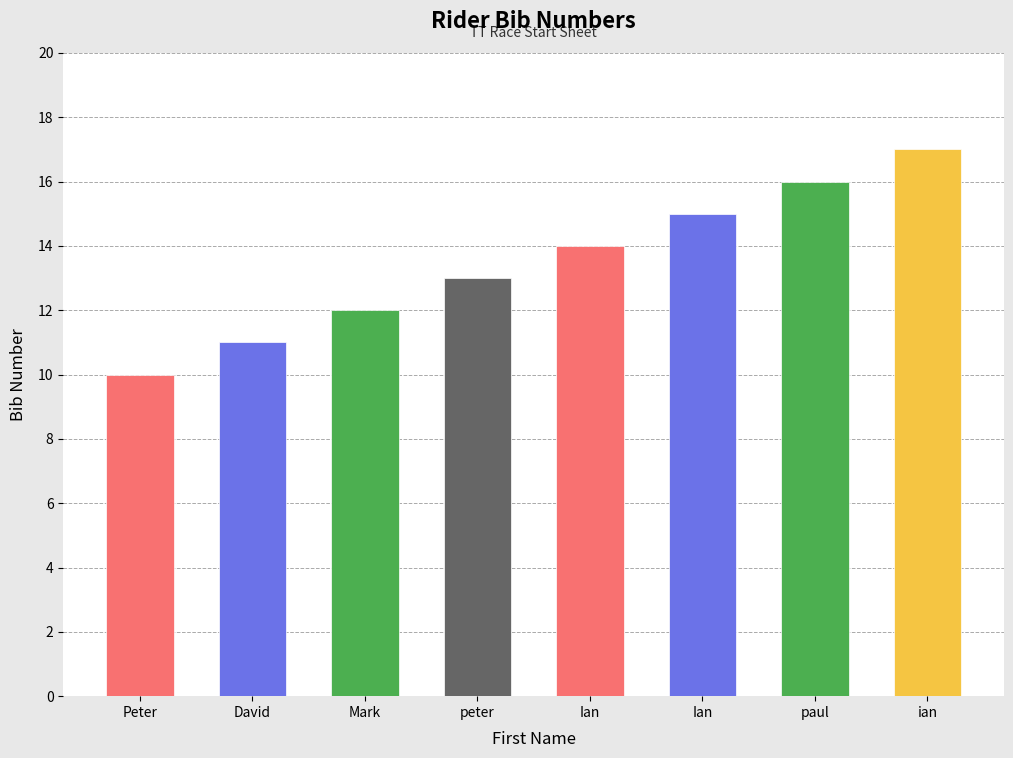

What is the change in value from Peter to paul?

+6